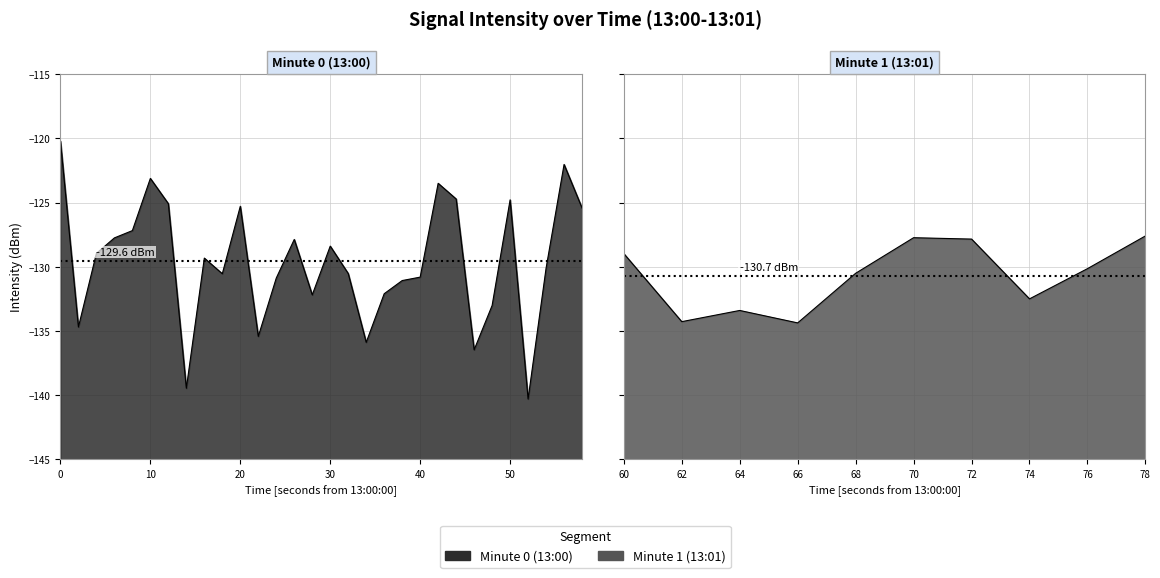

What is the change in value from 33 to 39?

+6.8